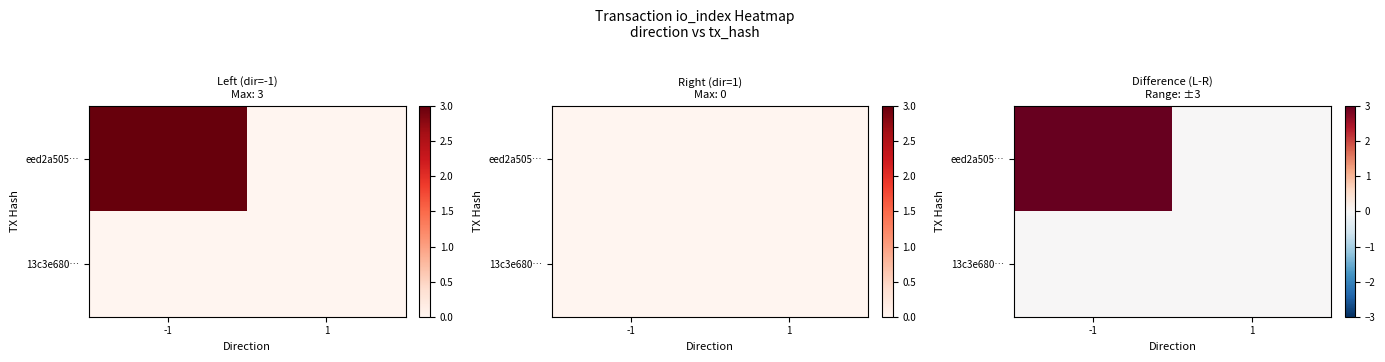

Rank the series at -1 from lowest to highest value.

13c3e680…, eed2a505…